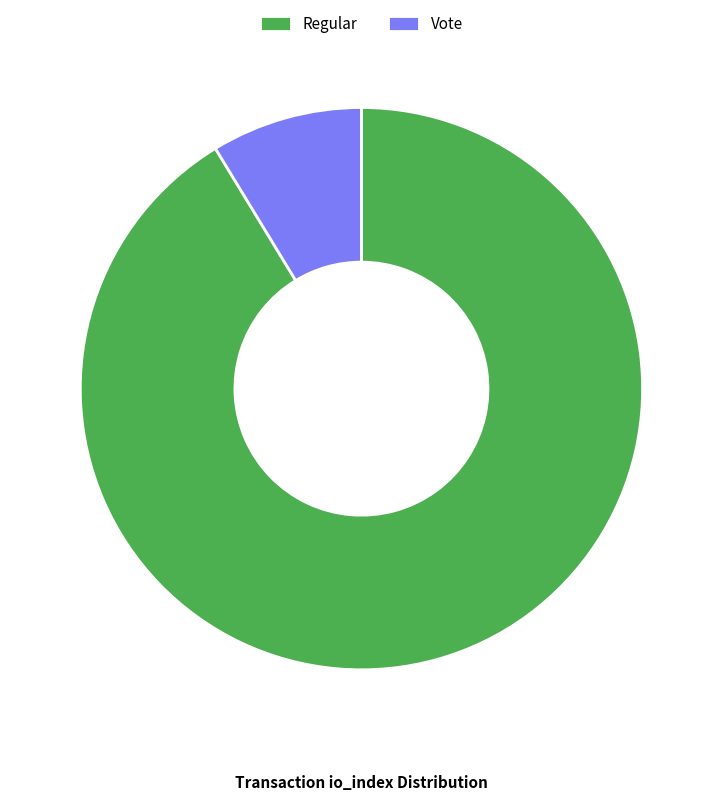

What is the largest slice in the pie chart?

Regular